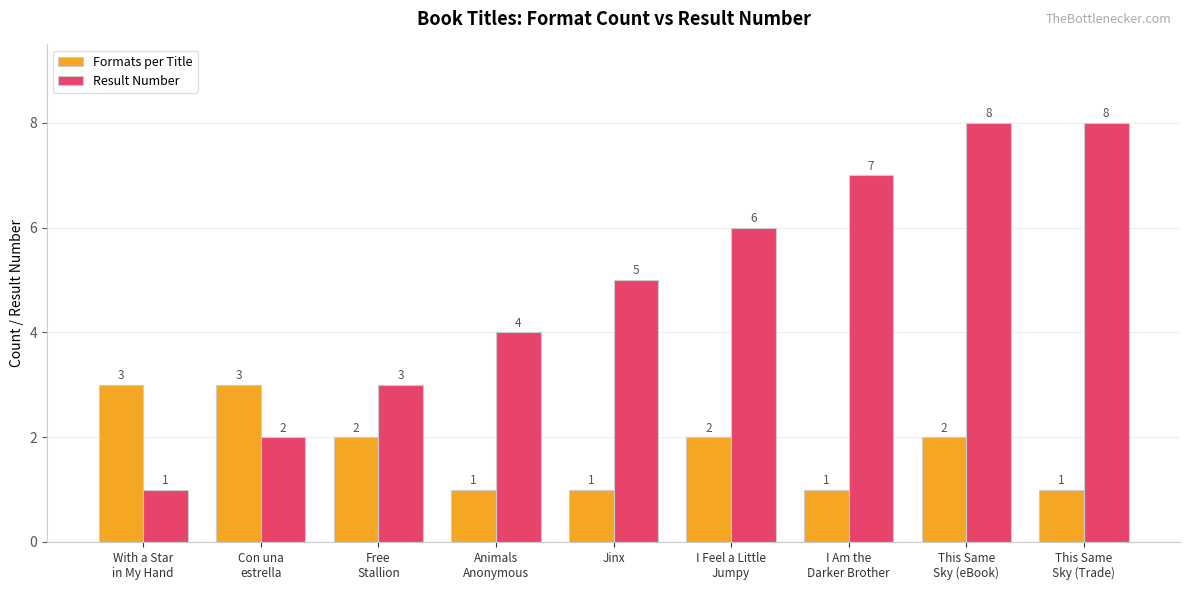

The Result Number series shows 1 at With a Star
in My Hand. True or false?

True